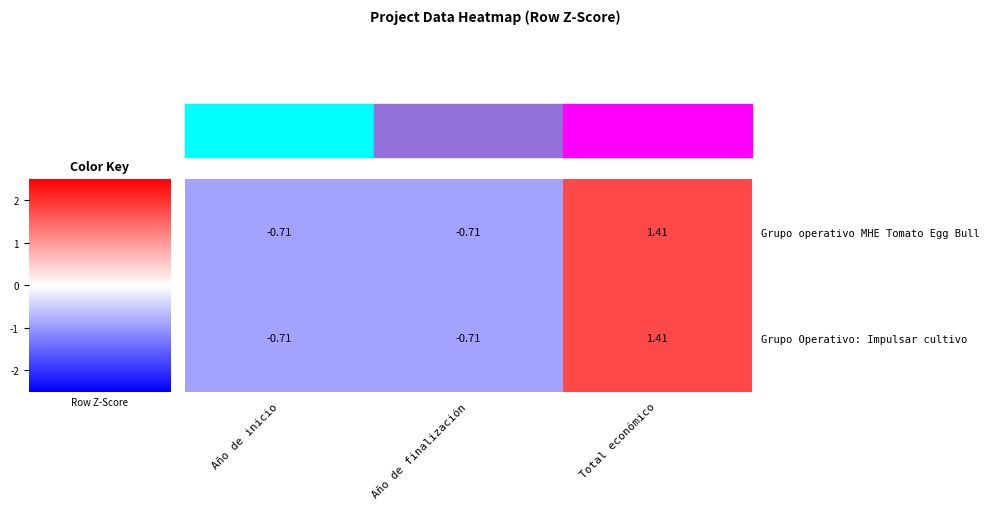

At which category is the sum across all series the highest?

Total económico